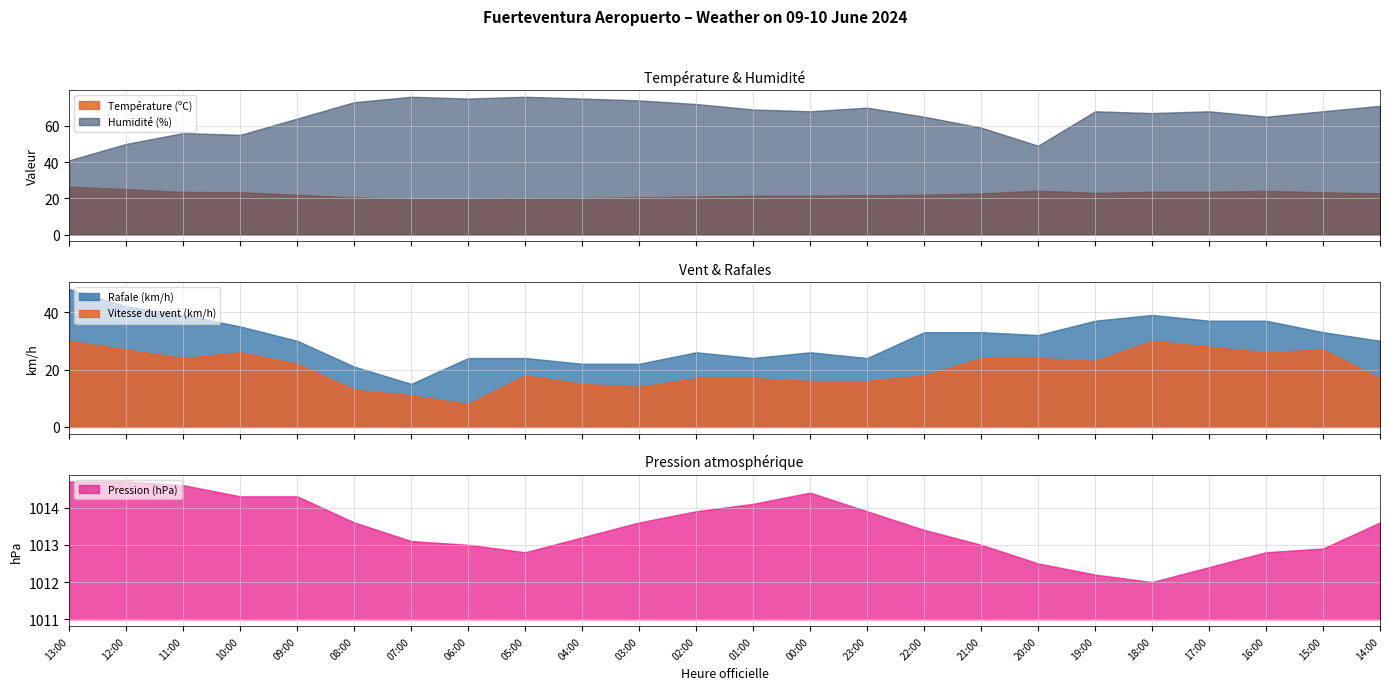

What position from the left is 14:00?

24